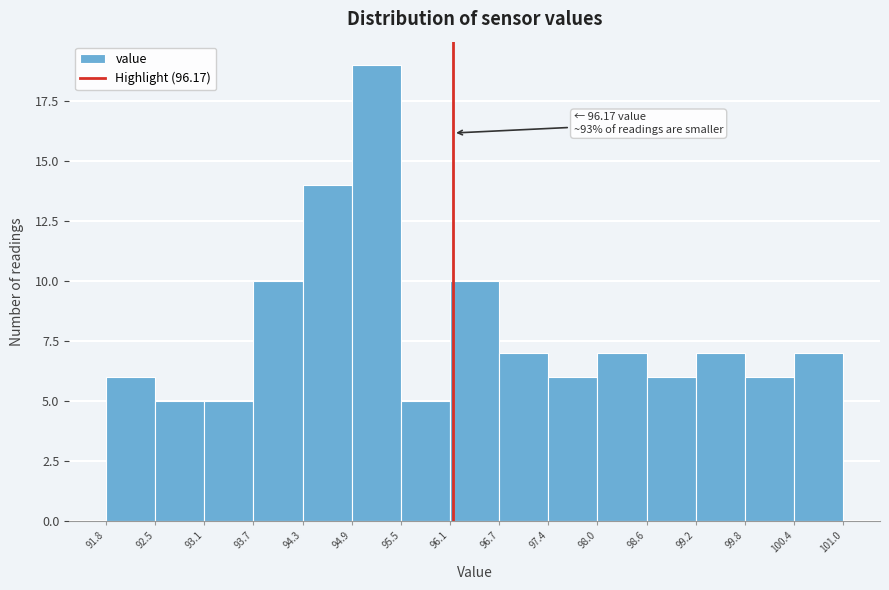

Which range on the x-axis has the tallest bar?

94.9 to 95.5